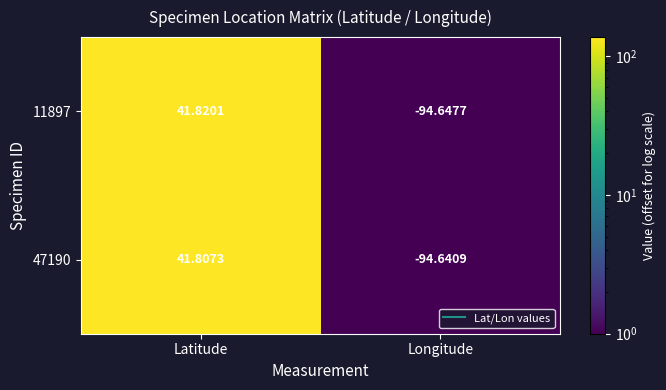

Where is 47190 nearest to the value -26?

Latitude